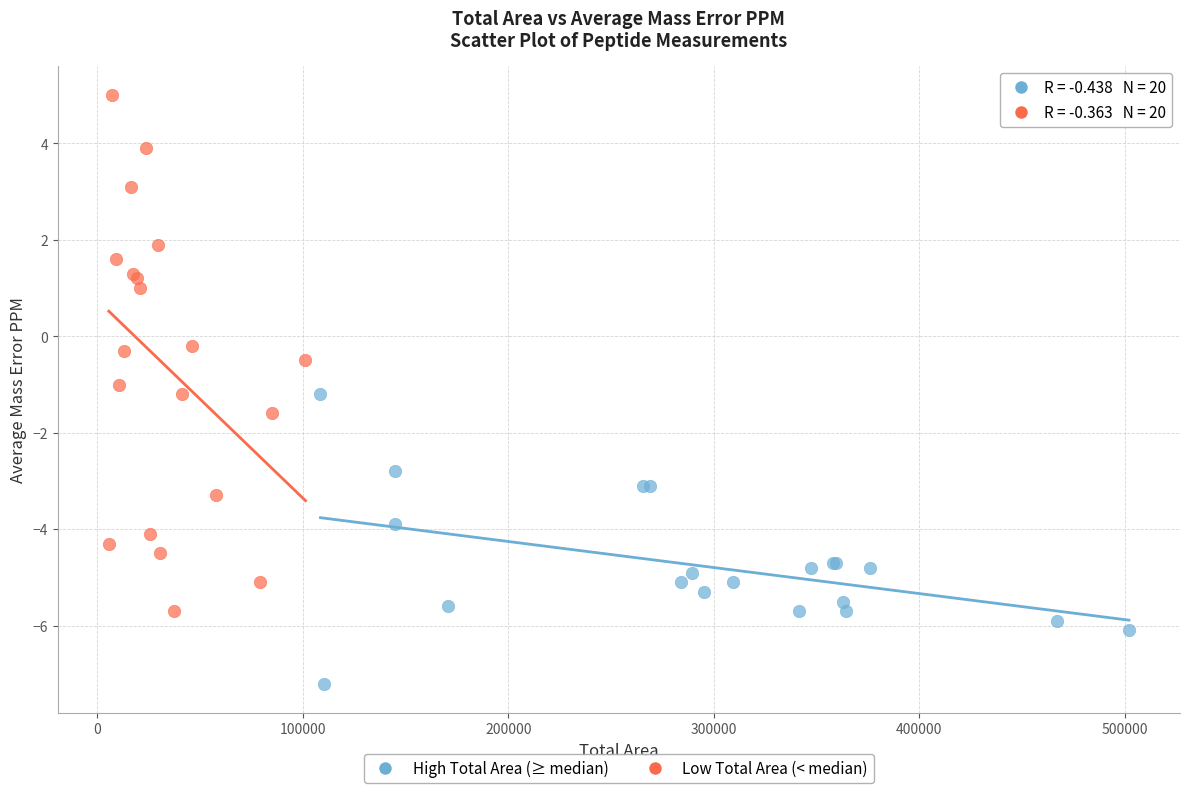

Which series has the largest Y range (max minus min)?

Low Total Area (< median)